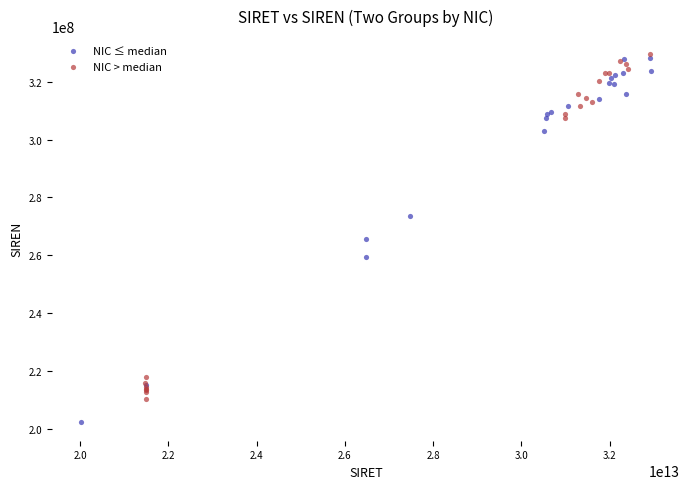

Which series has the largest Y range (max minus min)?

NIC ≤ median